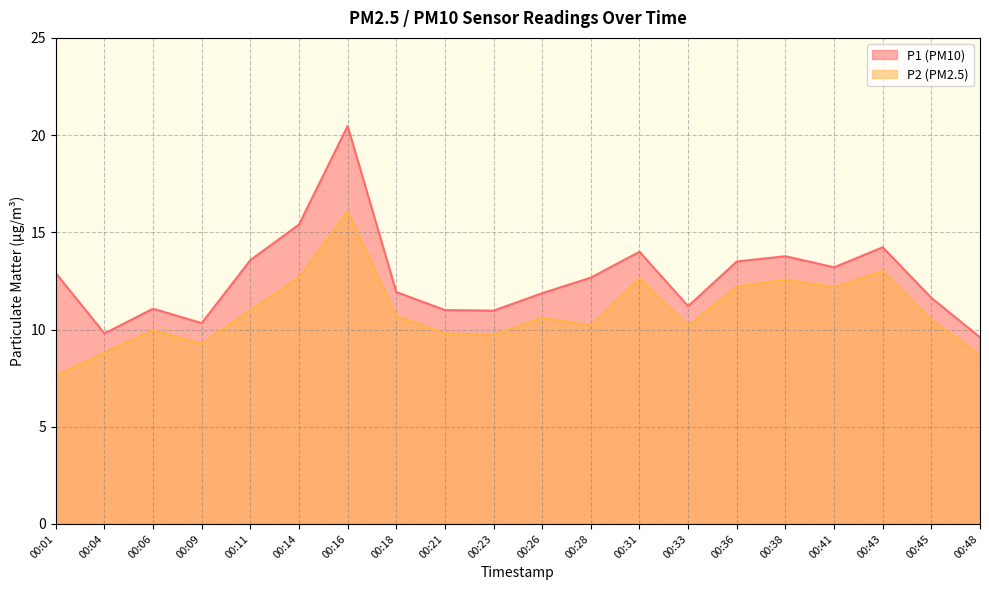

Rank the series at 00:01 from lowest to highest value.

P2 (PM2.5), P1 (PM10)